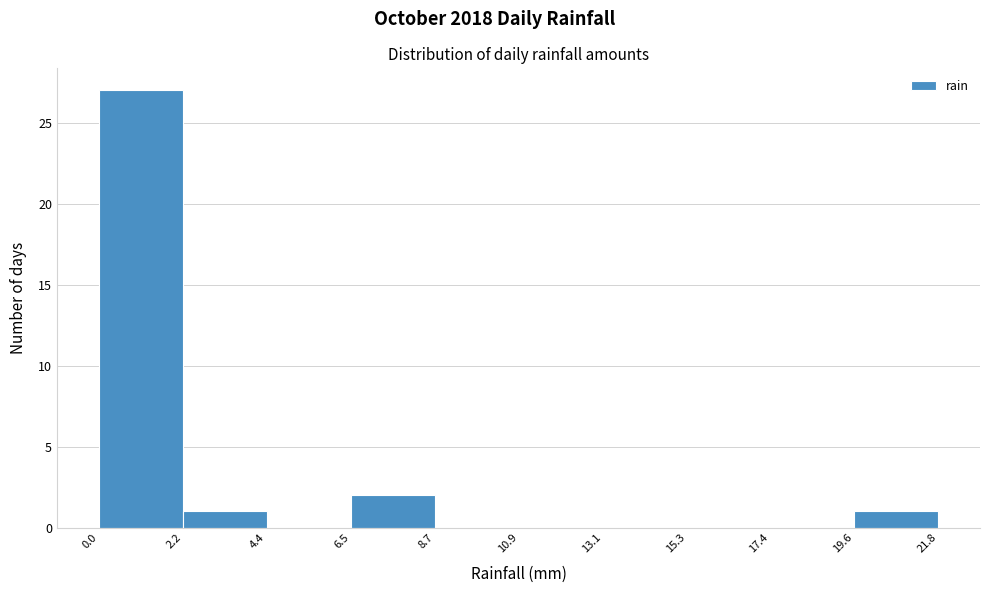

Over which range of the x-axis is the bar tallest?

0.0 to 2.2